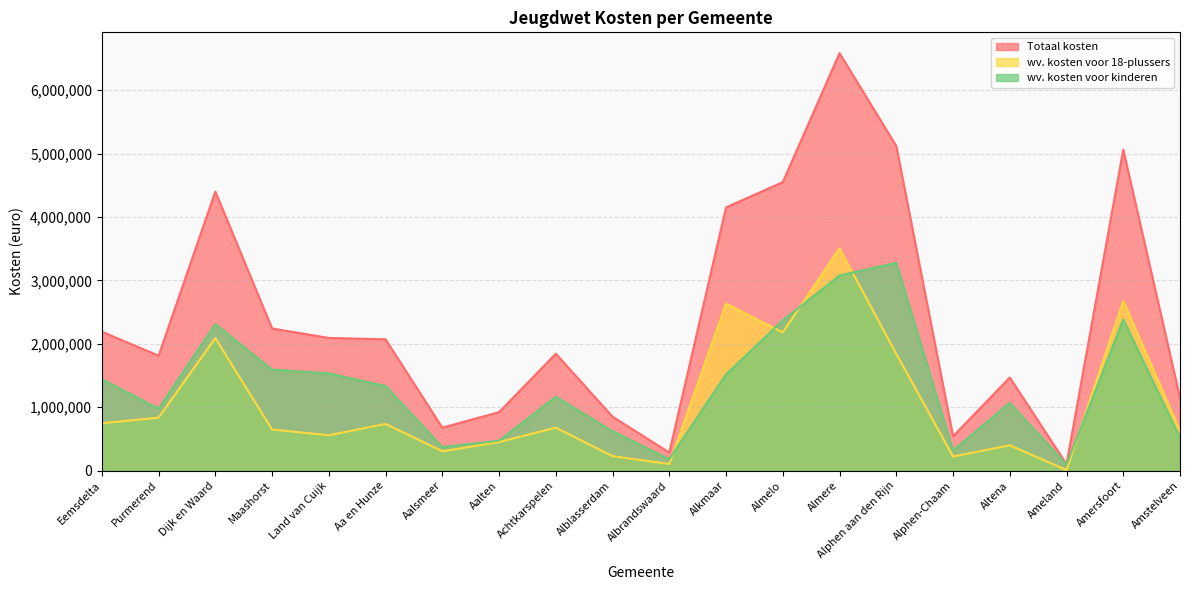

Which series has the largest range (max minus min)?

Totaal kosten